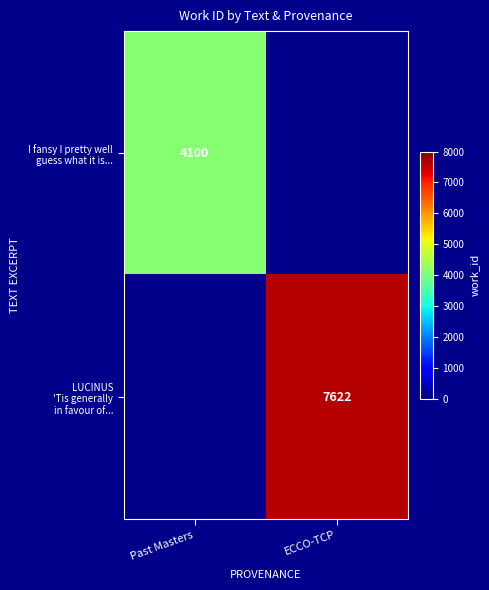

Is it true that LUCINUS 'Tis generally in favour of... equals 7622.0 at ECCO-TCP?

True